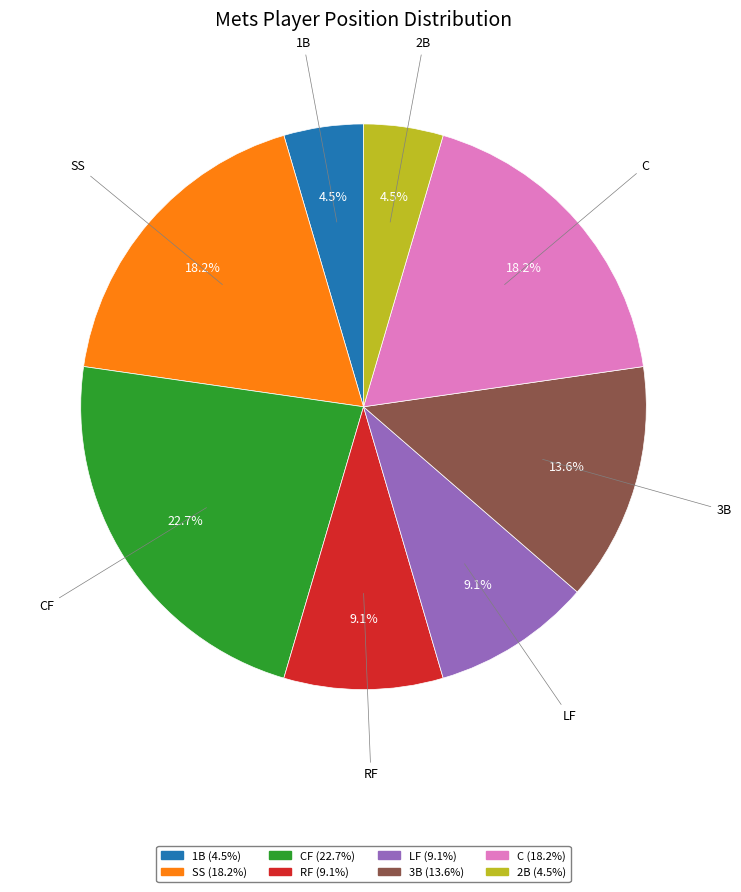

Do RF and 3B together represent more than half of the pie?

No